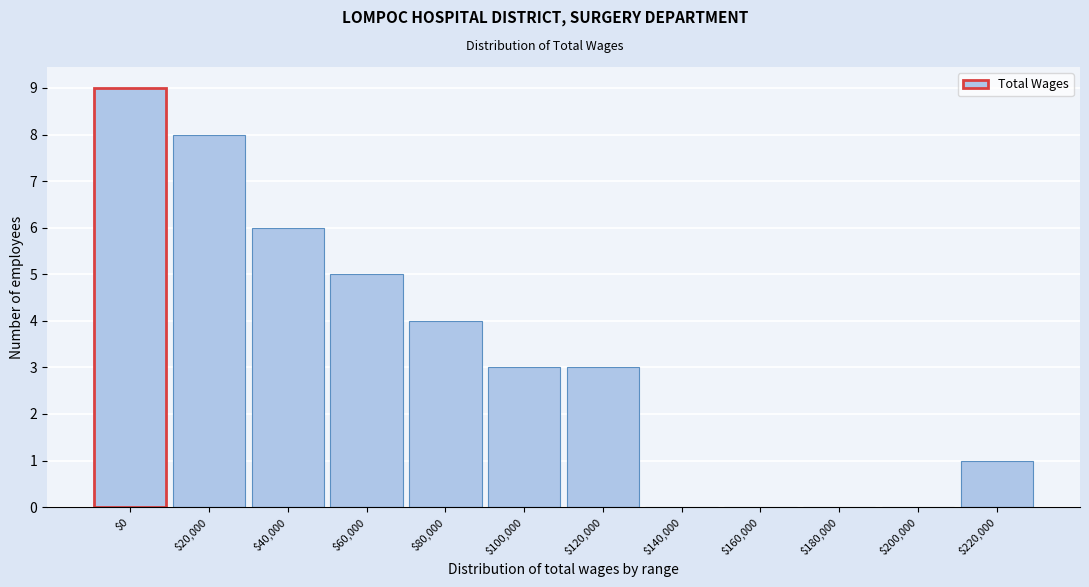

At which category does the chart reach its peak across all series?

$0